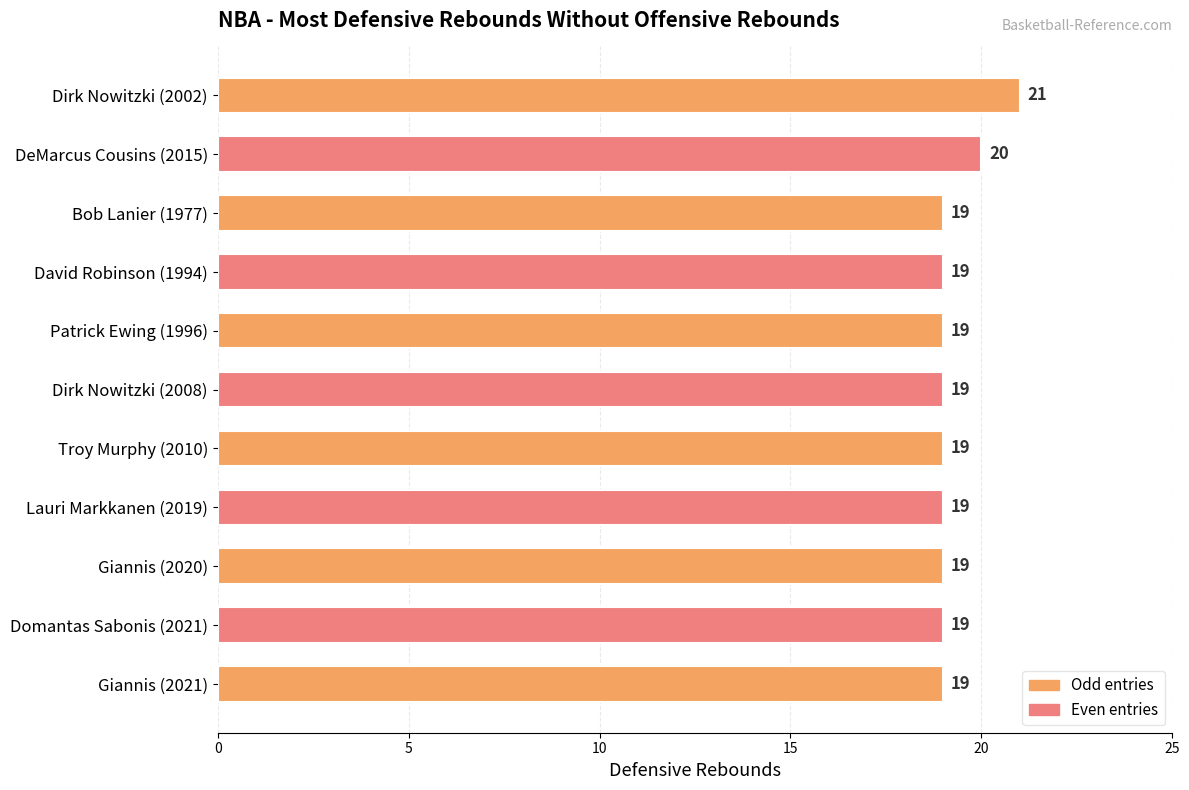

What is the average value?

19